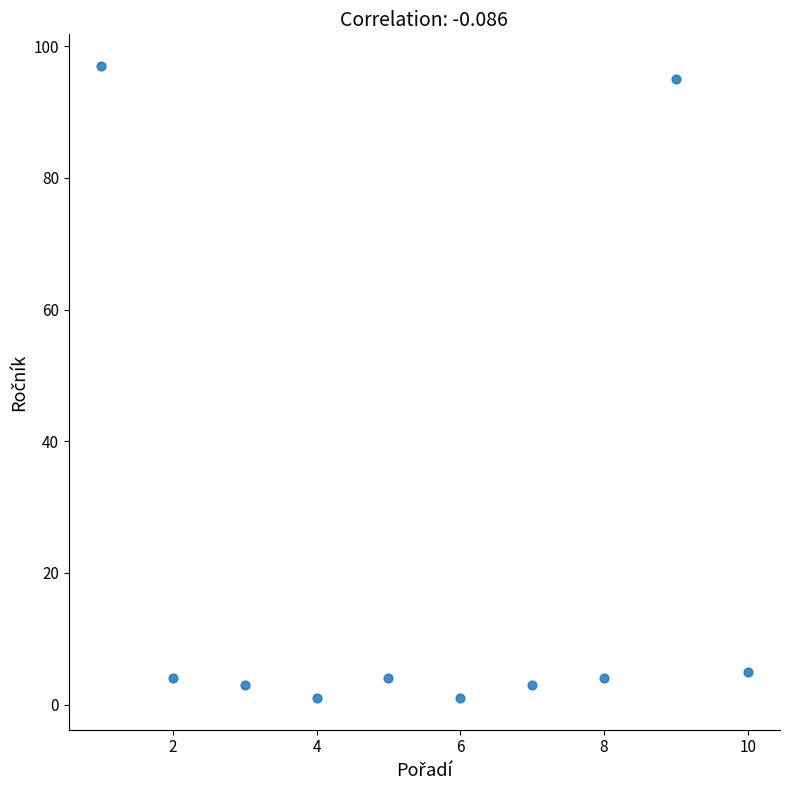

What is the average Y value?

22